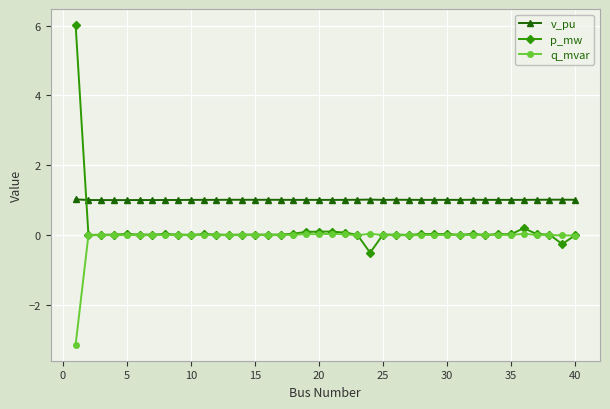

What is the difference between the maximum and minimum values in the q_mvar series?

3.2